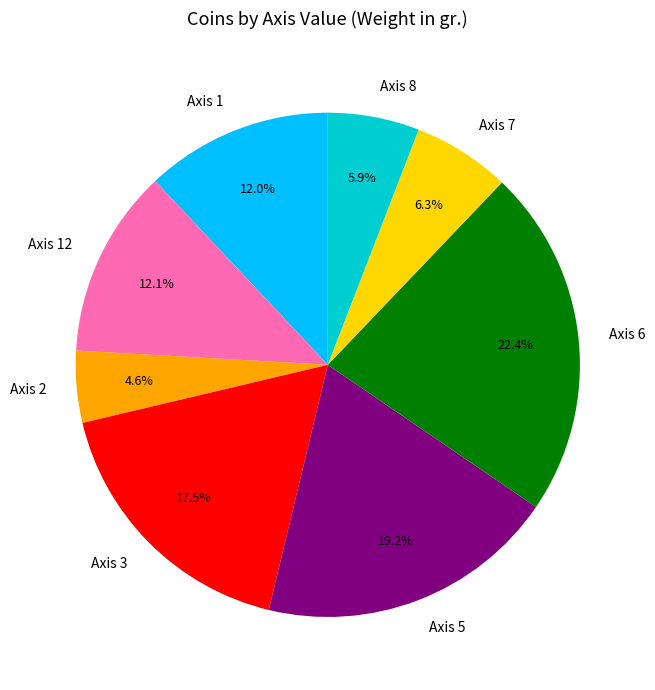

Does Axis 3 represent more than half of the total?

No